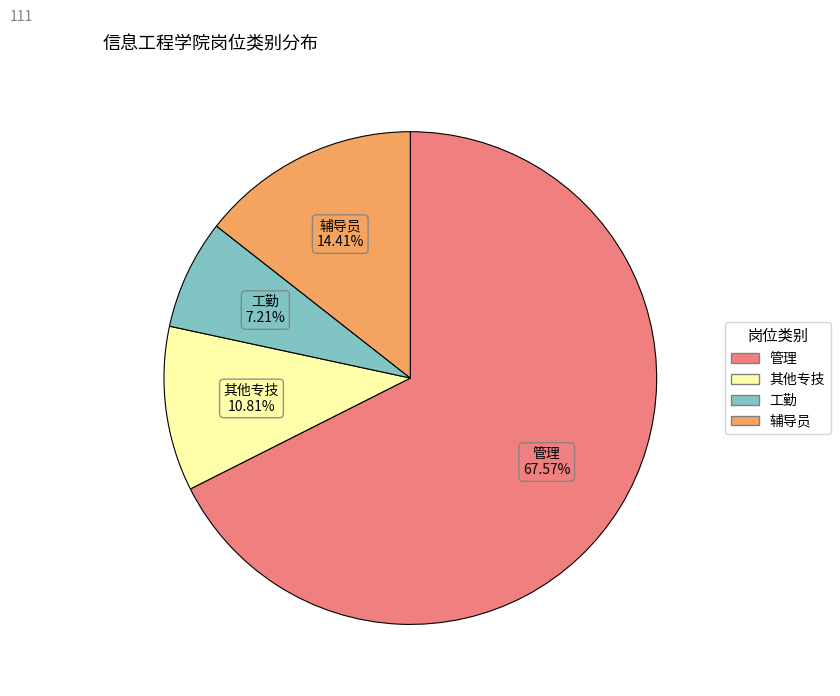

Is there a majority slice in this chart?

Yes